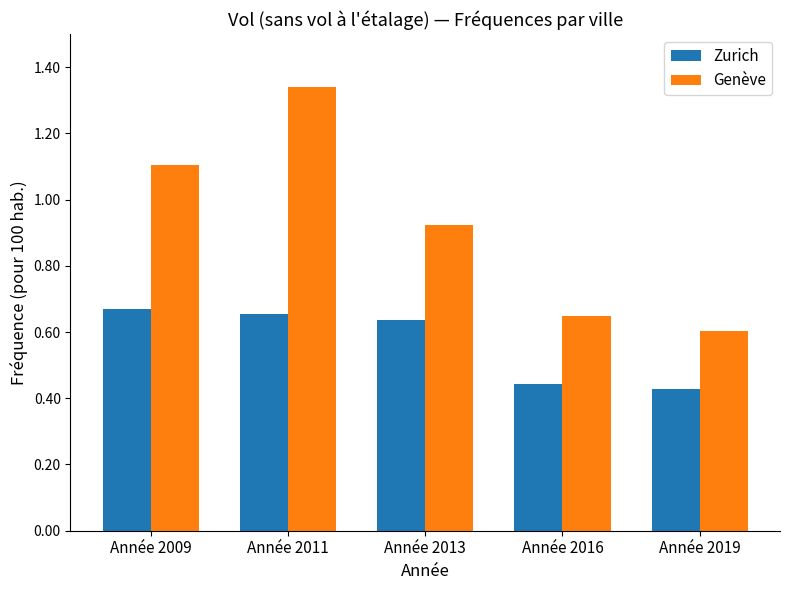

Count the Genève values in the range 0 to 1.

3